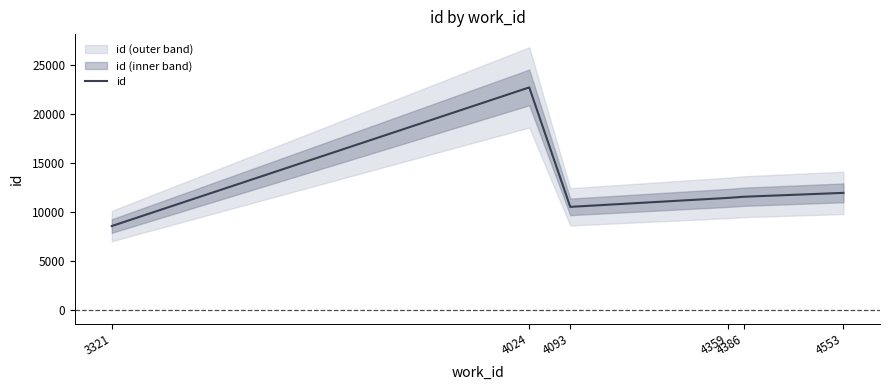

List the labels in order of value, largest first.

4024, 4553, 4386, 4359, 4093, 3321